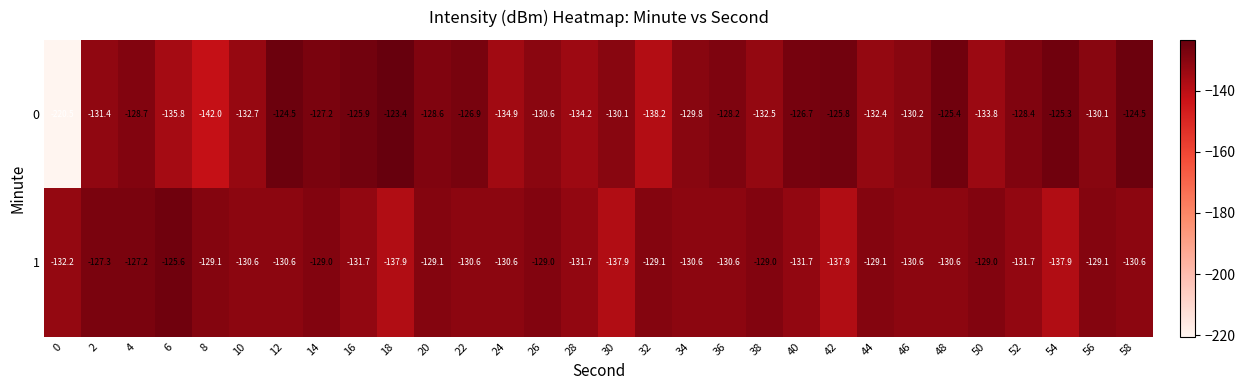

List the series in order of their overall mean, highest first.

1, 0